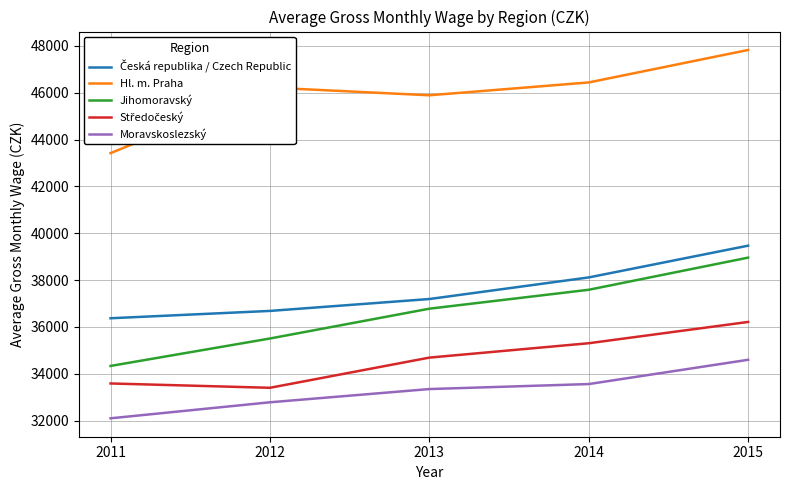

At which category is the sum across all series the highest?

2015